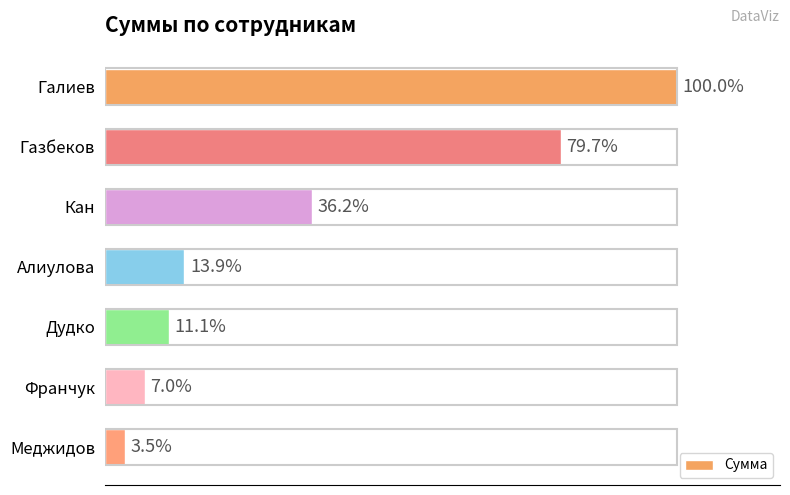

What is the difference between the maximum and second lowest values?

6690